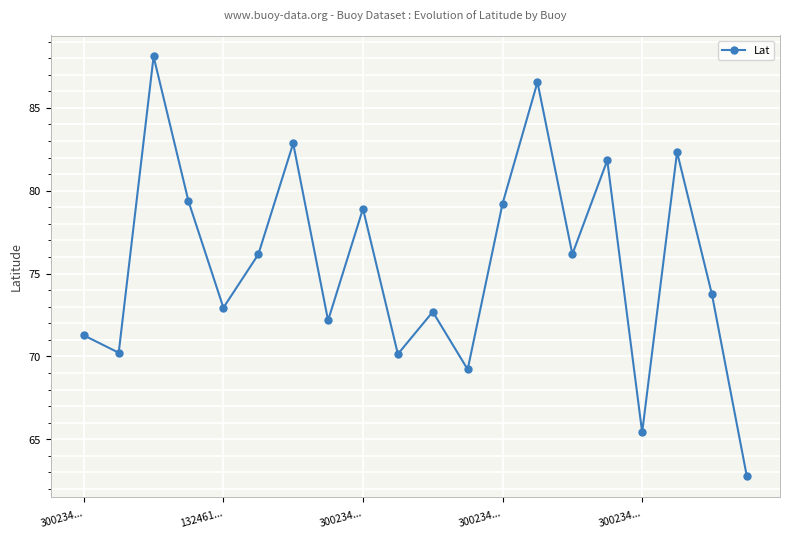

True or false: there are more than 1 points higher than both neighbors.

True